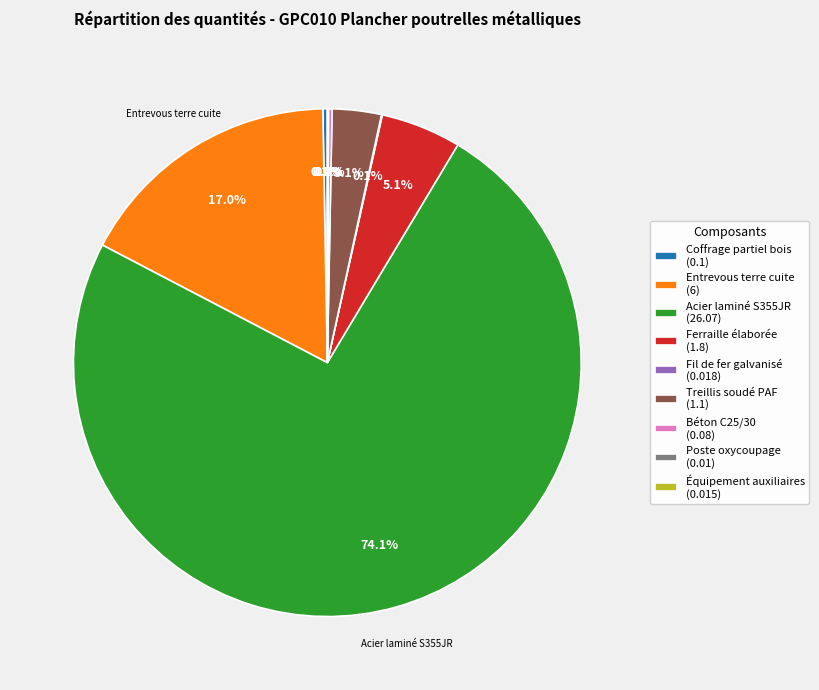

To the nearest percent, what is the average slice percentage?

11%